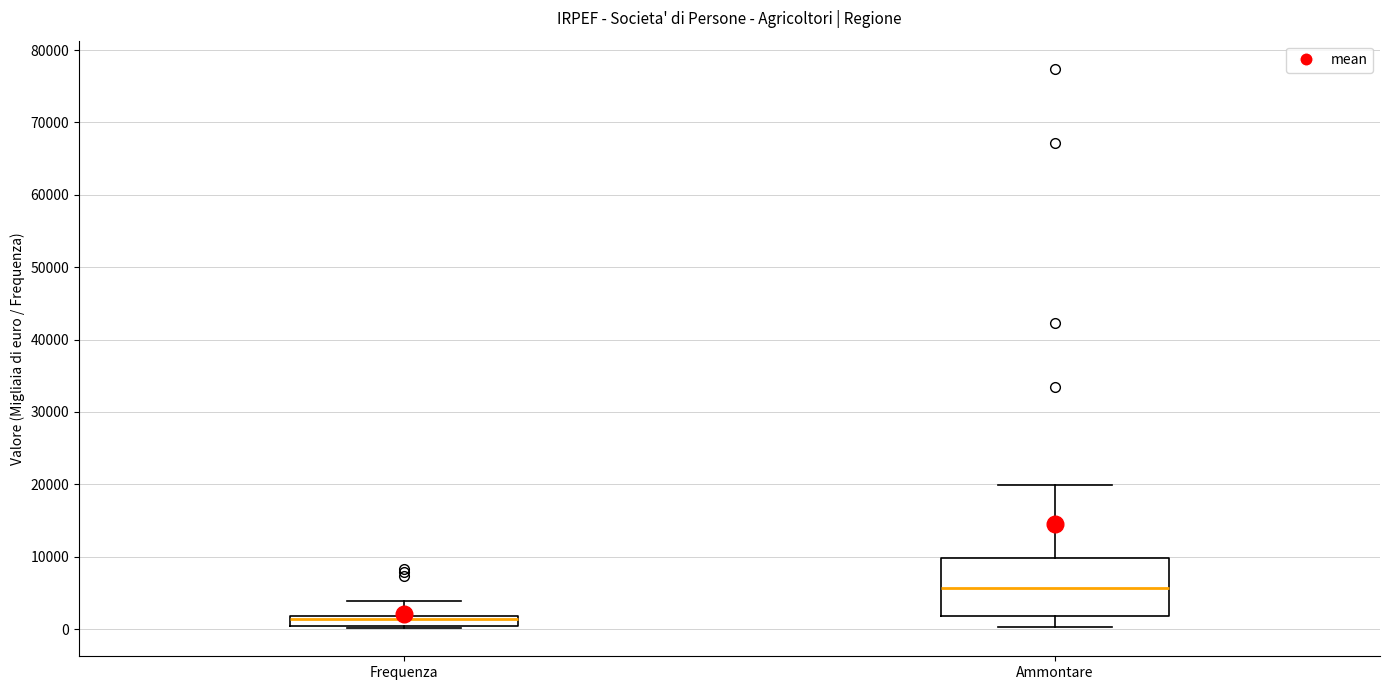

Which box is the tallest, from its lower edge to its upper edge?

Ammontare